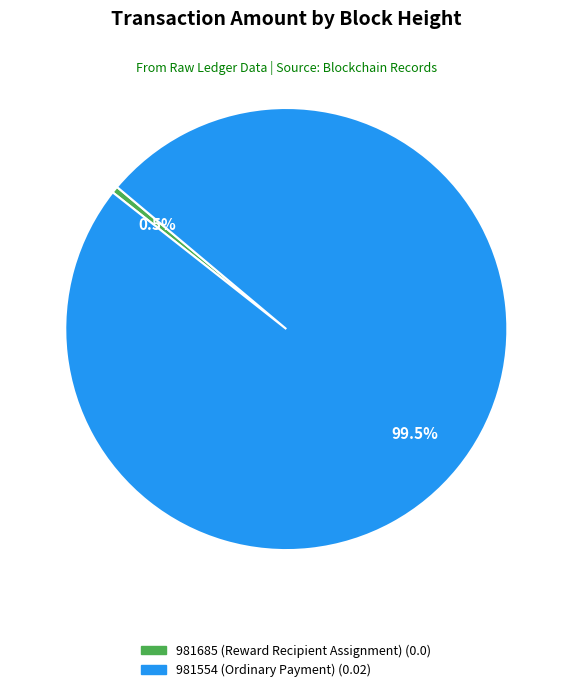

Which has a higher value, 981685 (Reward Recipient Assignment) or 981554 (Ordinary Payment)?

981554 (Ordinary Payment)